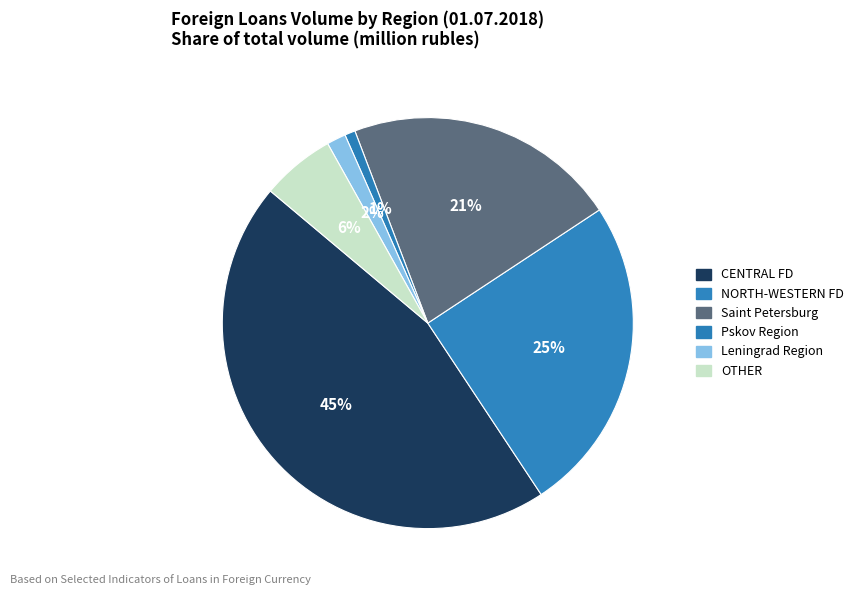

How many segments does this pie chart have?

6